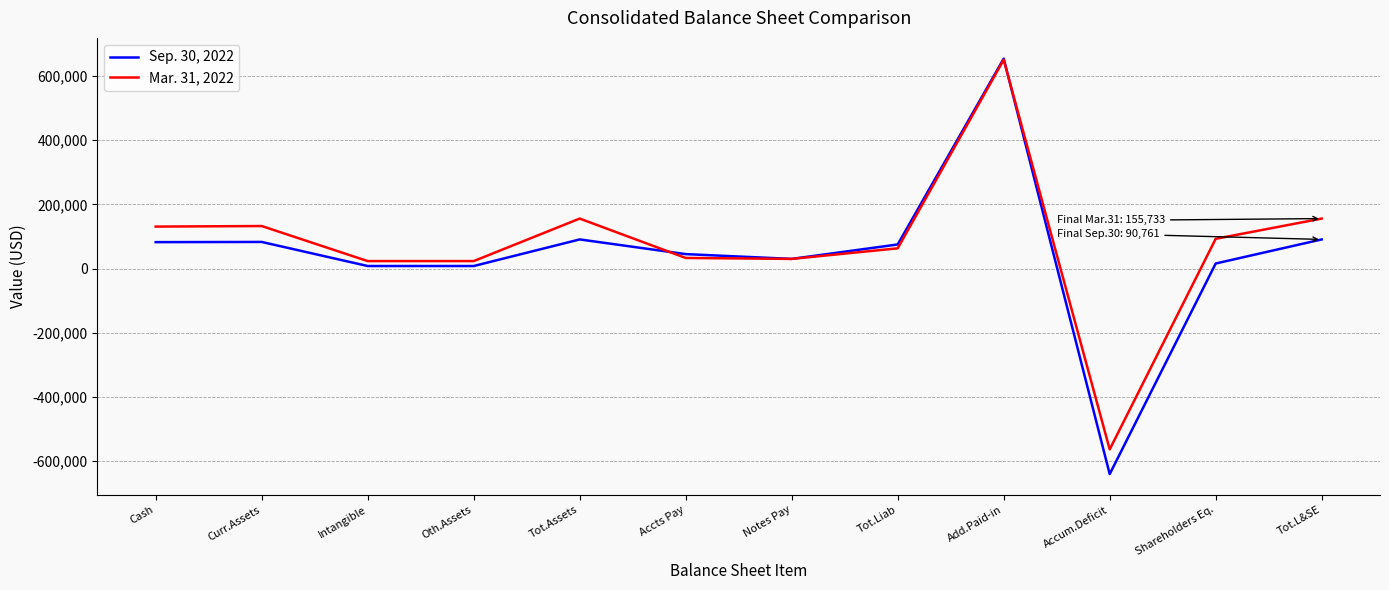

Rank the series by their maximum value, from highest to lowest.

Sep. 30, 2022, Mar. 31, 2022